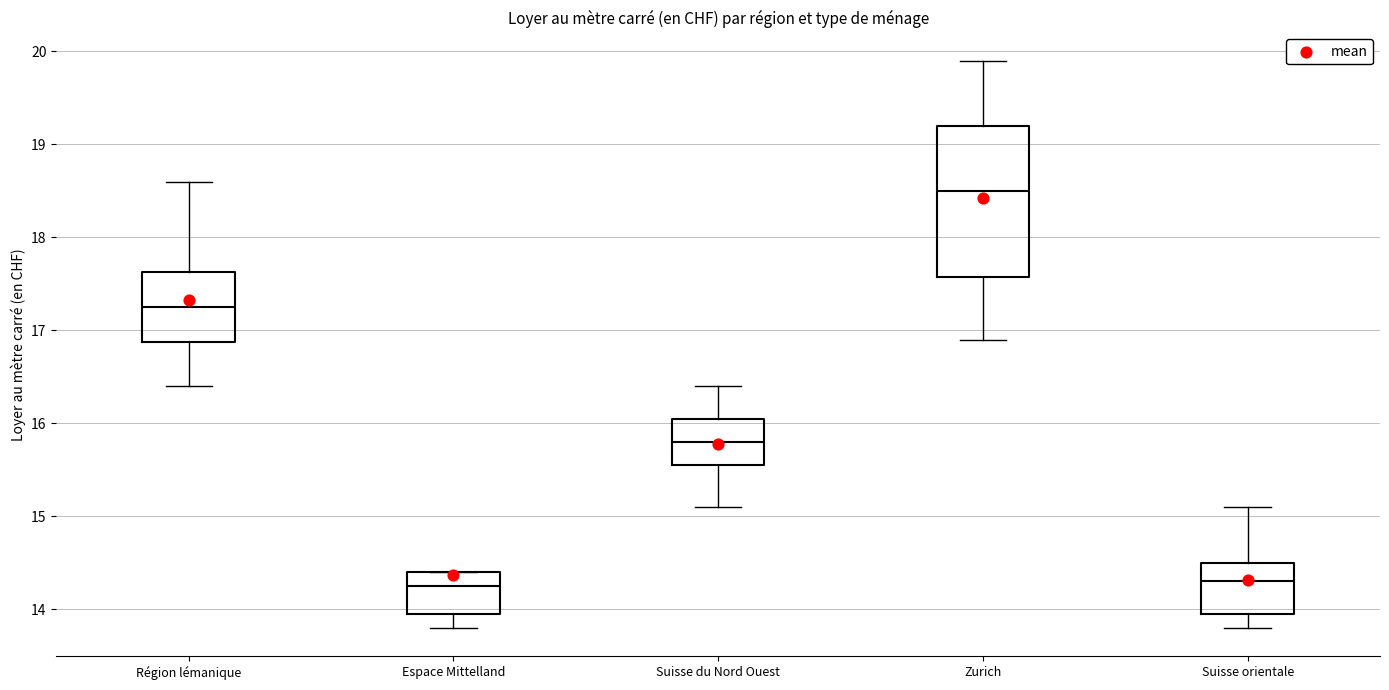

Which box is the tallest, from its lower edge to its upper edge?

Zurich